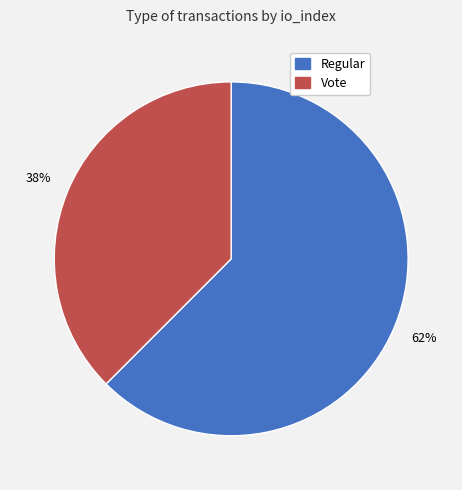

Rank the categories by value from lowest to highest.

Vote, Regular